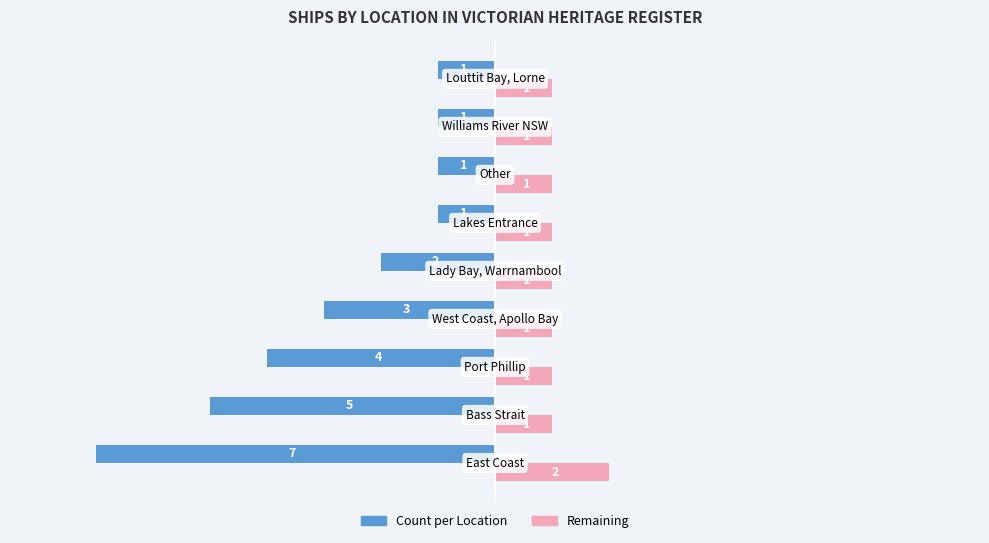

Which series has the largest range (max minus min)?

Count per Location